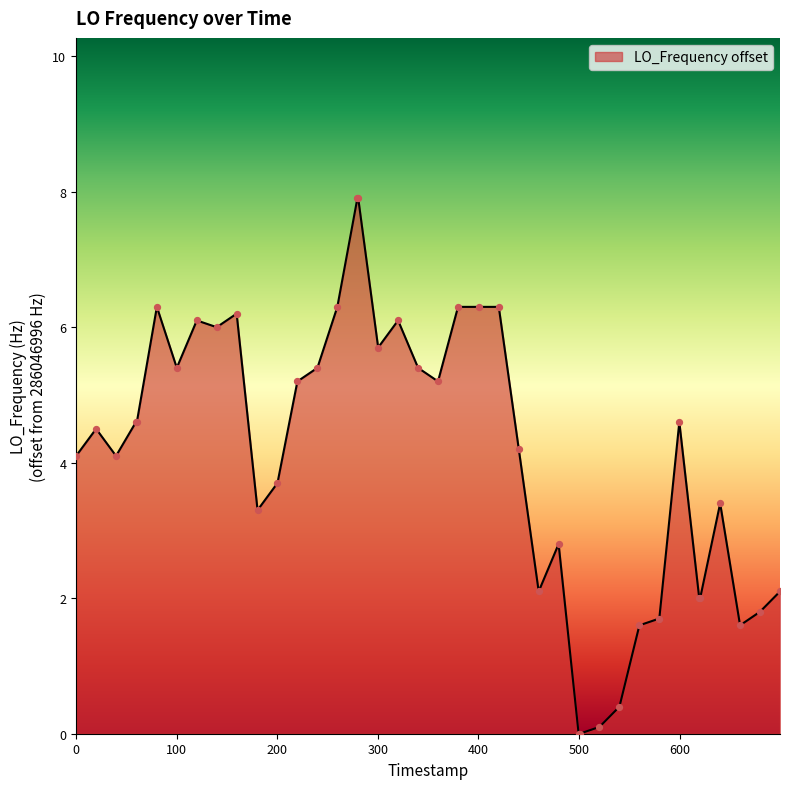

What is the maximum value shown in the chart?

7.9